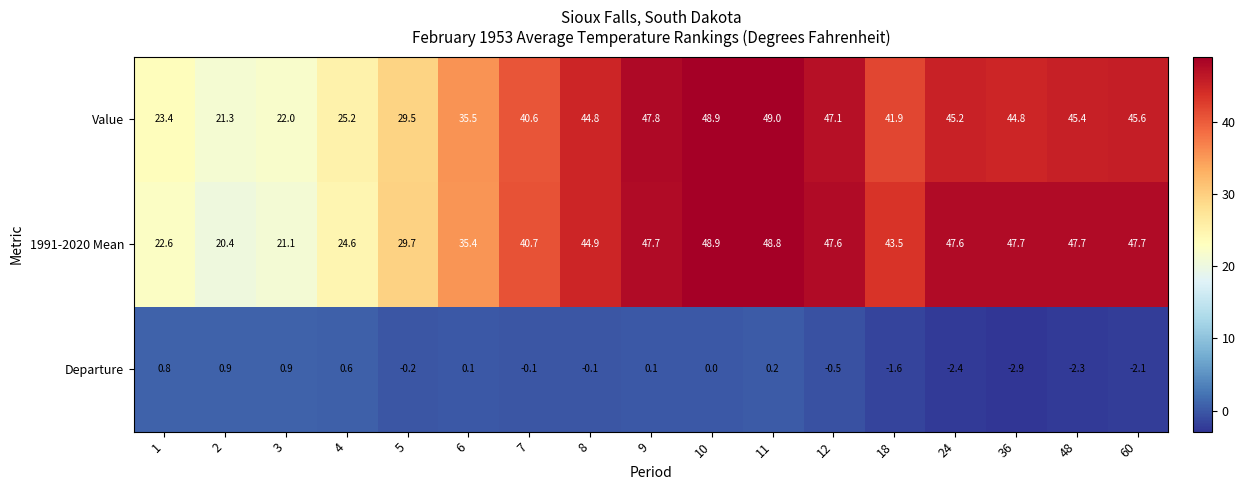

What is the difference between the maximum and minimum values in the 1991-2020 Mean series?

28.5